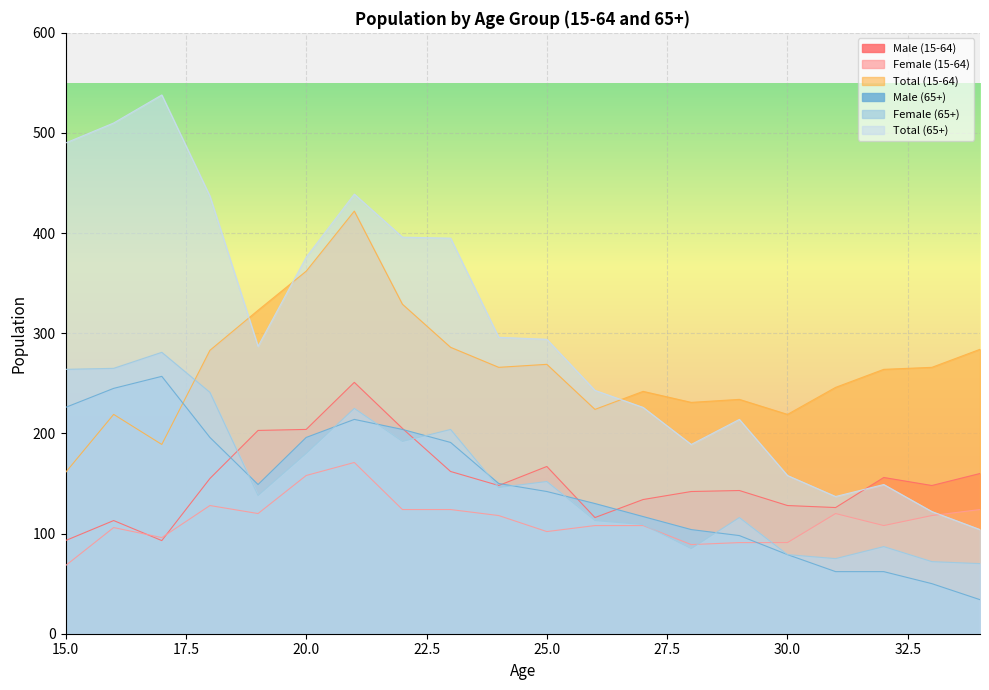

True or false: Male (15-64) has more than 1 points higher than both neighbors.

True